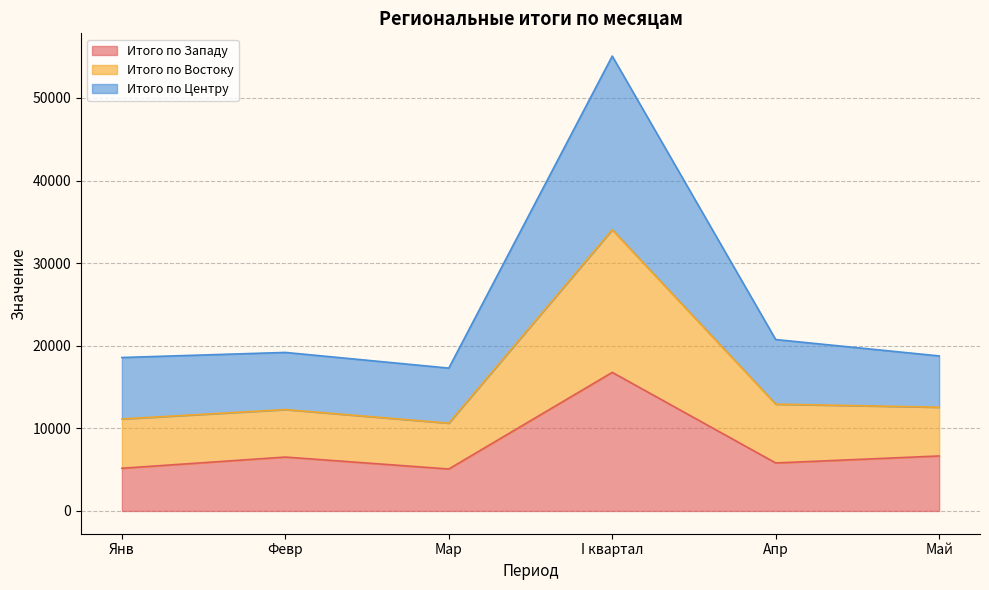

What is the total value across all series at Мар?

17297